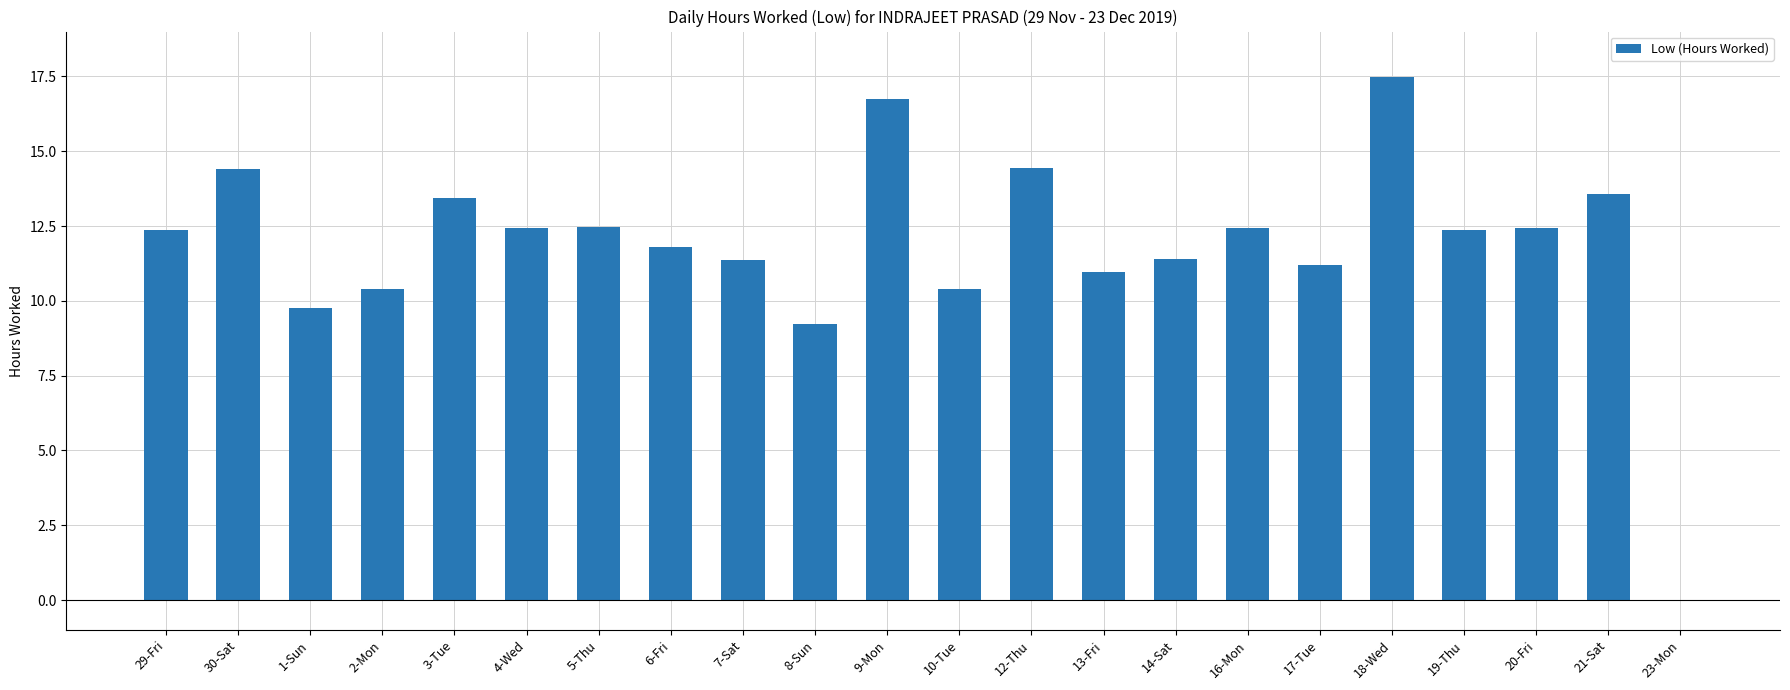

Are the bars horizontal?

No